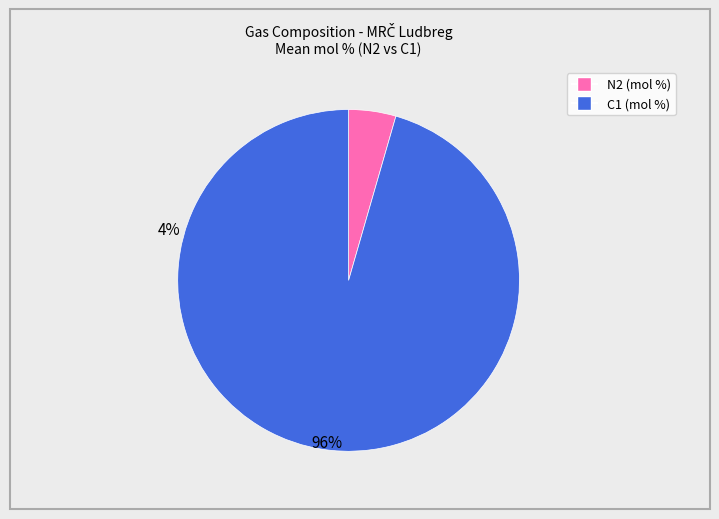

What is the ratio of the value at C1 (mol %) to the value at N2 (mol %)?

21.4